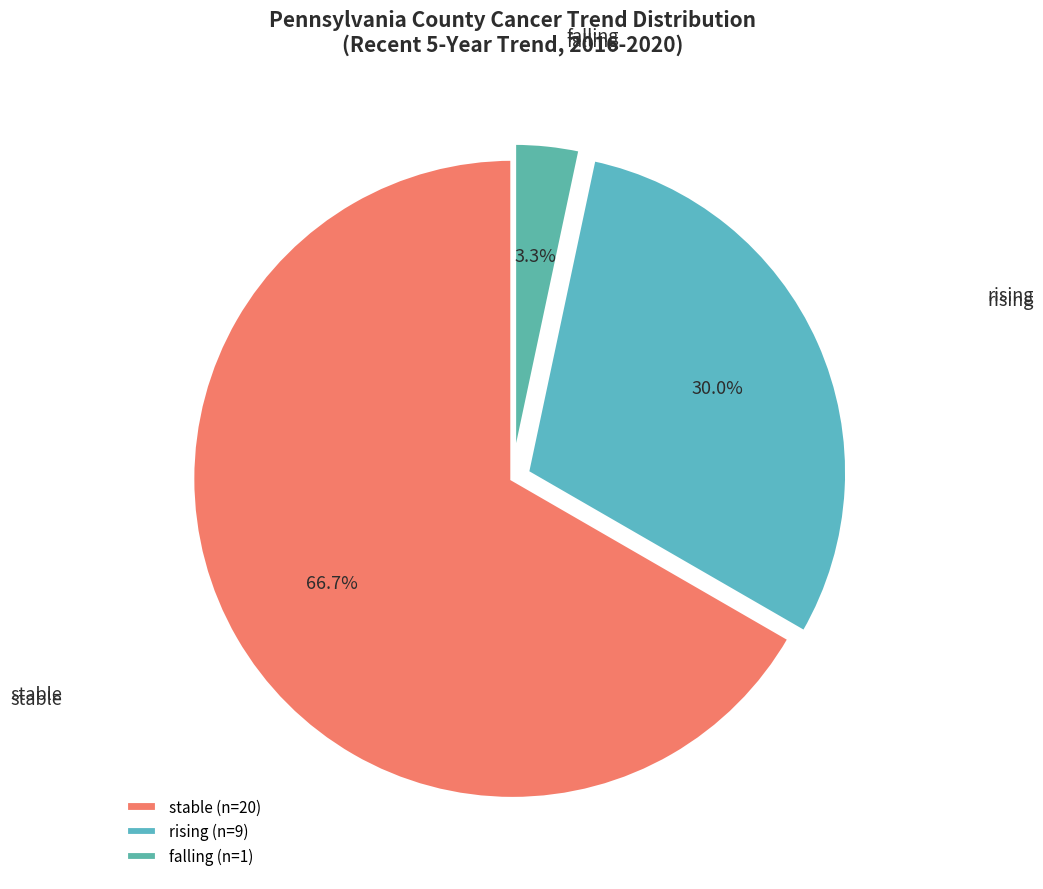

What percentage is NOT represented by falling?

97.0%